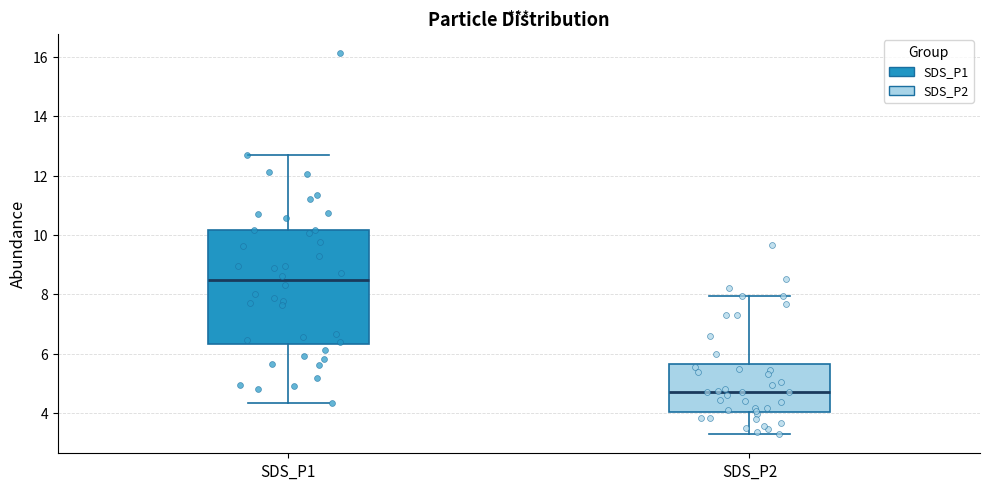

Reading left to right, transcribe this box plot: for each box, give where its median line is, the range the box spans, and where its two whiskers end, as read against the y-axis. The values are not printed on the chart, so give them approximately, as read against the axis.

SDS_P1: median 8.4, box 6.4 to 10.2, whiskers 4.4 to 12.6
SDS_P2: median 4.8, box 4.0 to 5.6, whiskers 3.2 to 8.0